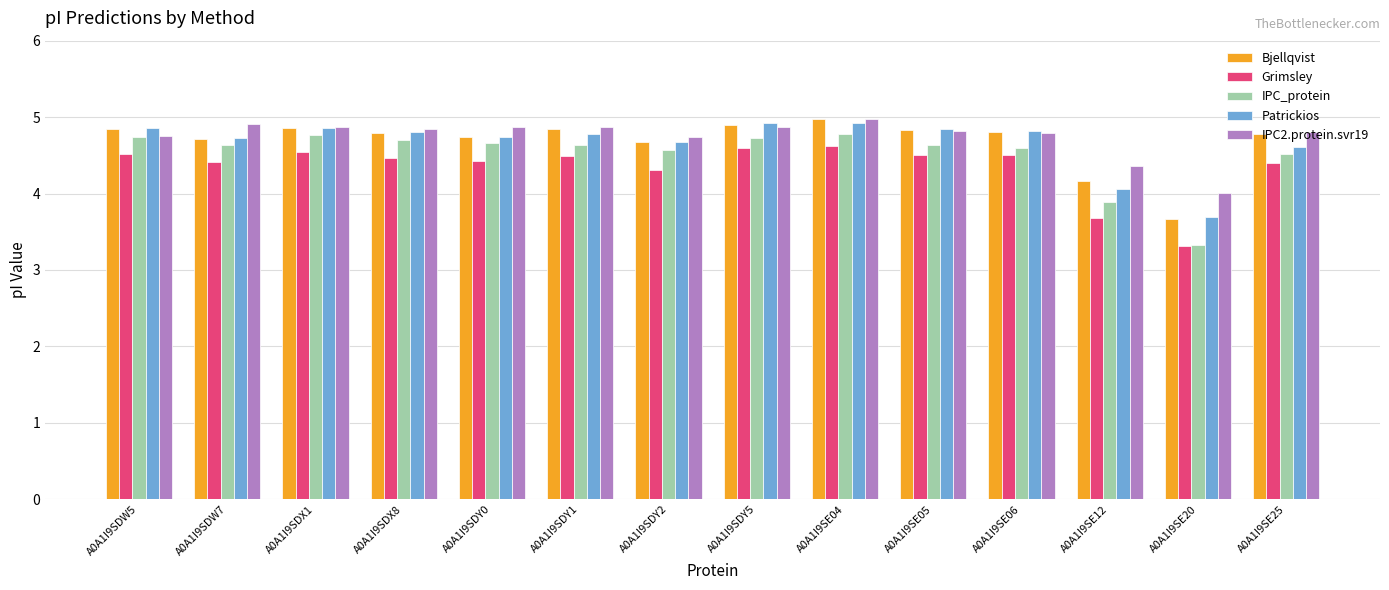

What are all the series names shown in the legend?

Bjellqvist, Grimsley, IPC_protein, Patrickios, IPC2.protein.svr19